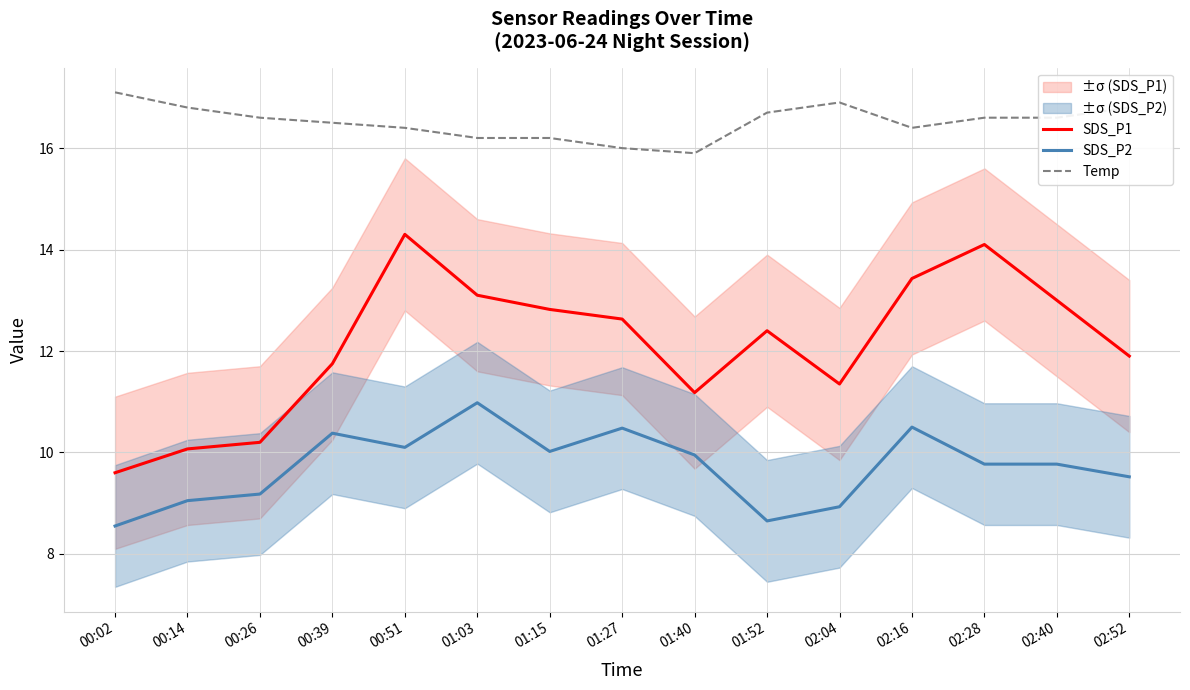

At how many categories does at least one series exceed 15?

15